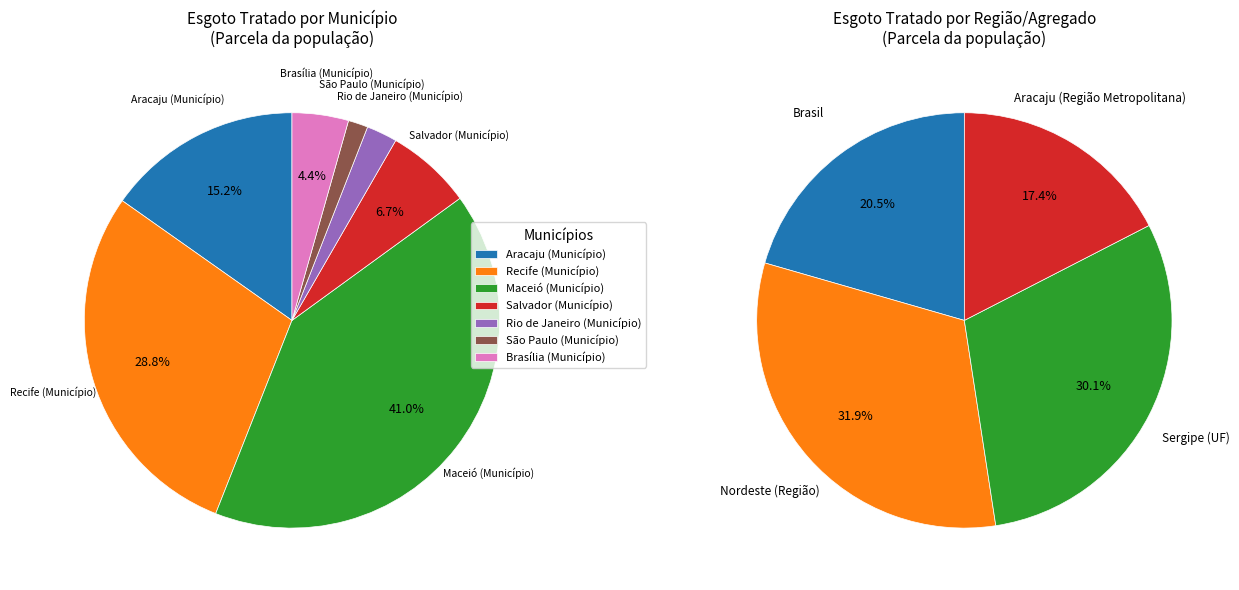

The Maceió (Município) slice represents 11% of the pie. True or false?

False